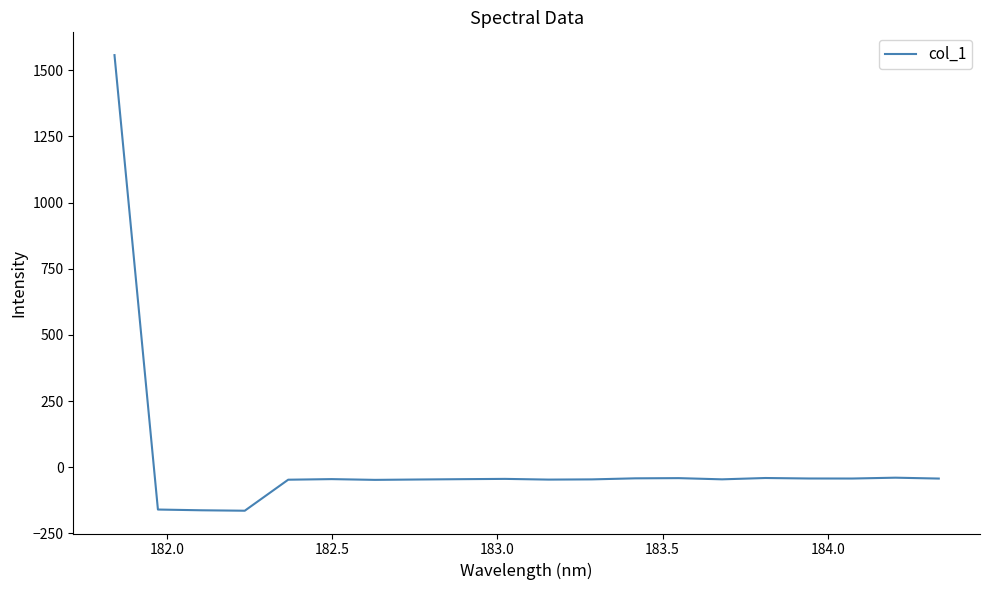

What is the smallest value displayed?

-164.2